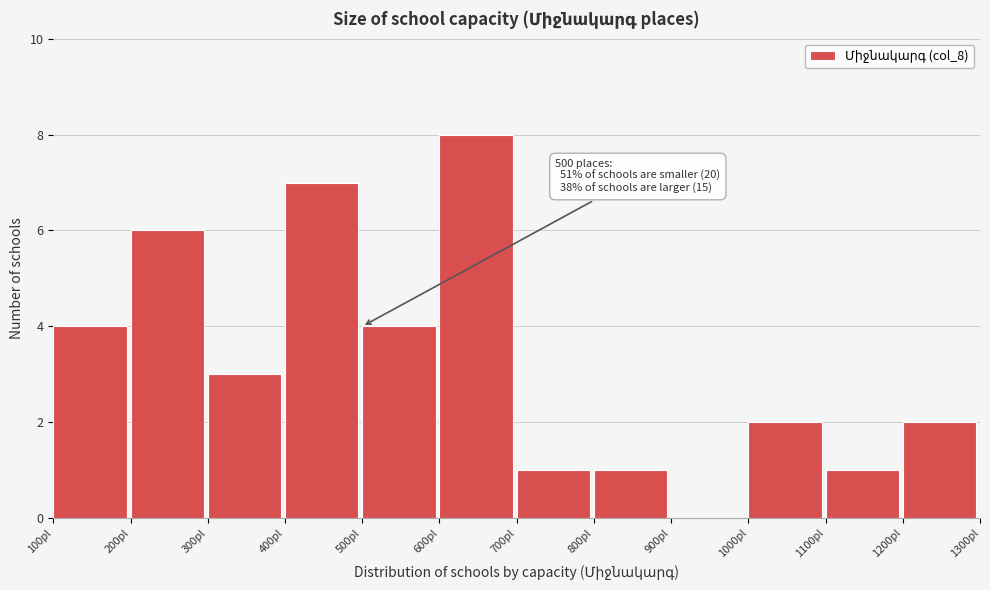

Over which range of the x-axis is the bar tallest?

600 to 700